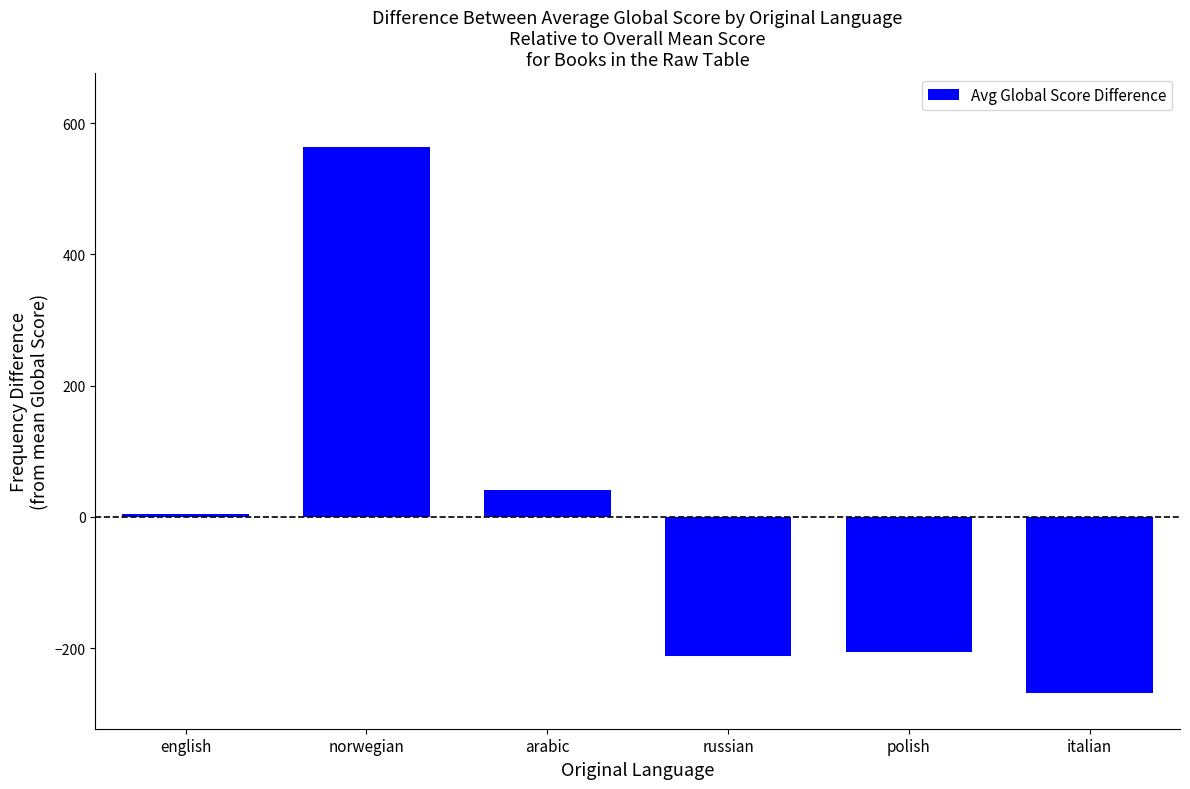

Reading left to right, what are all the values shown in this chart?

english=3.9	norwegian=563.9	arabic=40.9	russian=-212.1	polish=-206.1	italian=-269.1